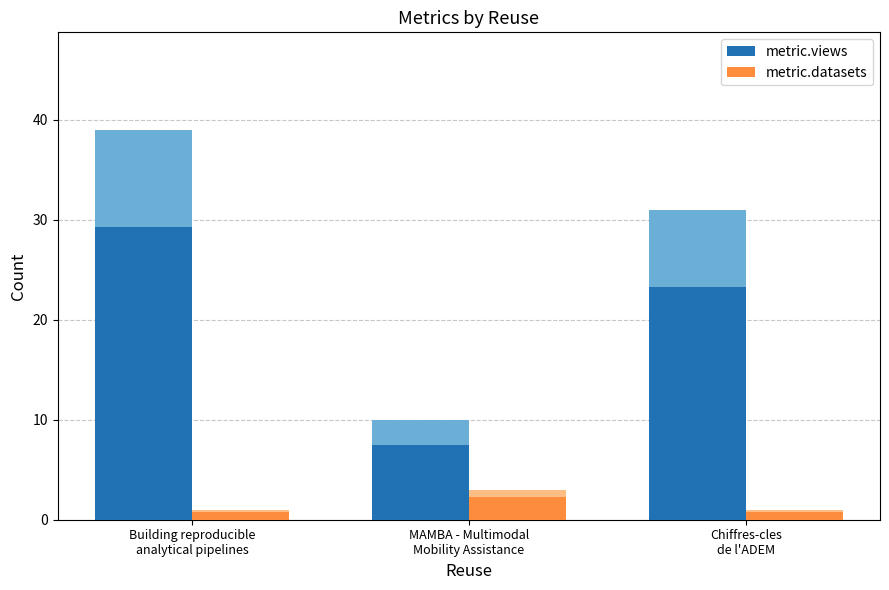

What is the spread (max minus min) of values at MAMBA - Multimodal
Mobility Assistance?

5.2